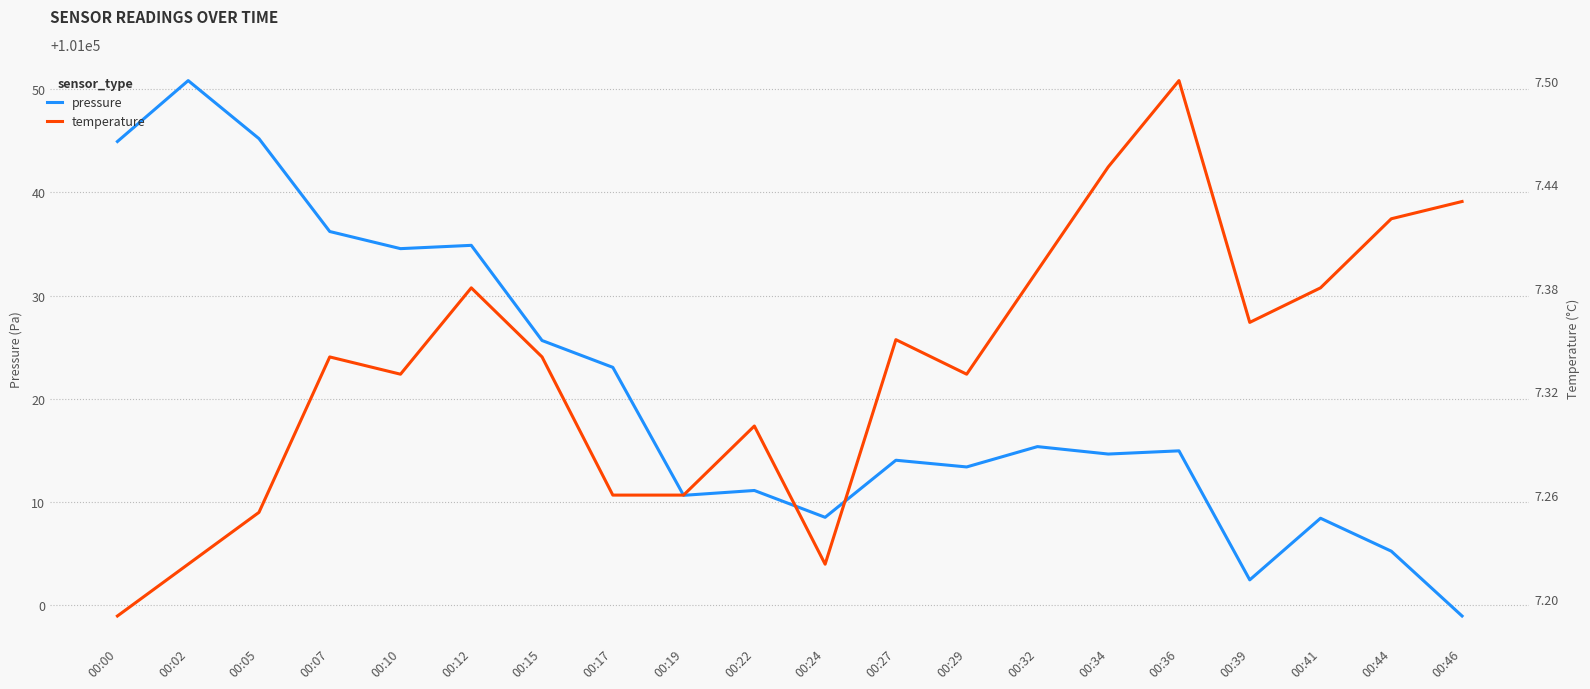

What is the difference between the second highest and second lowest values in the pressure series?

42.8